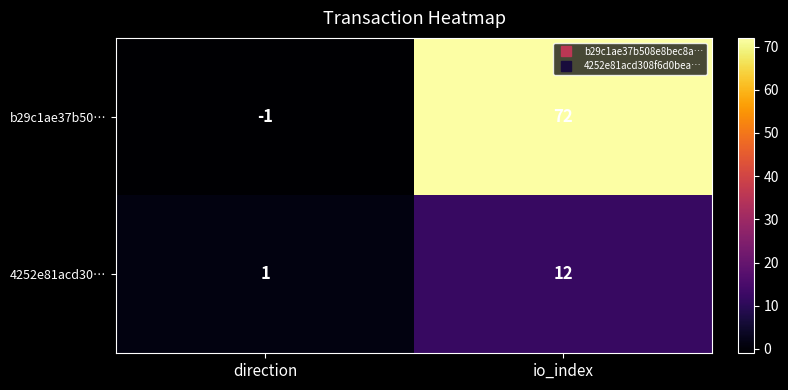

Where is 4252e81acd30… nearest to the value 6?

direction